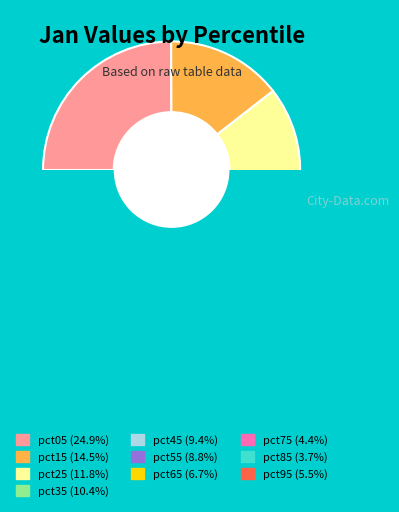

To the nearest percent, what is the average slice percentage?

10%